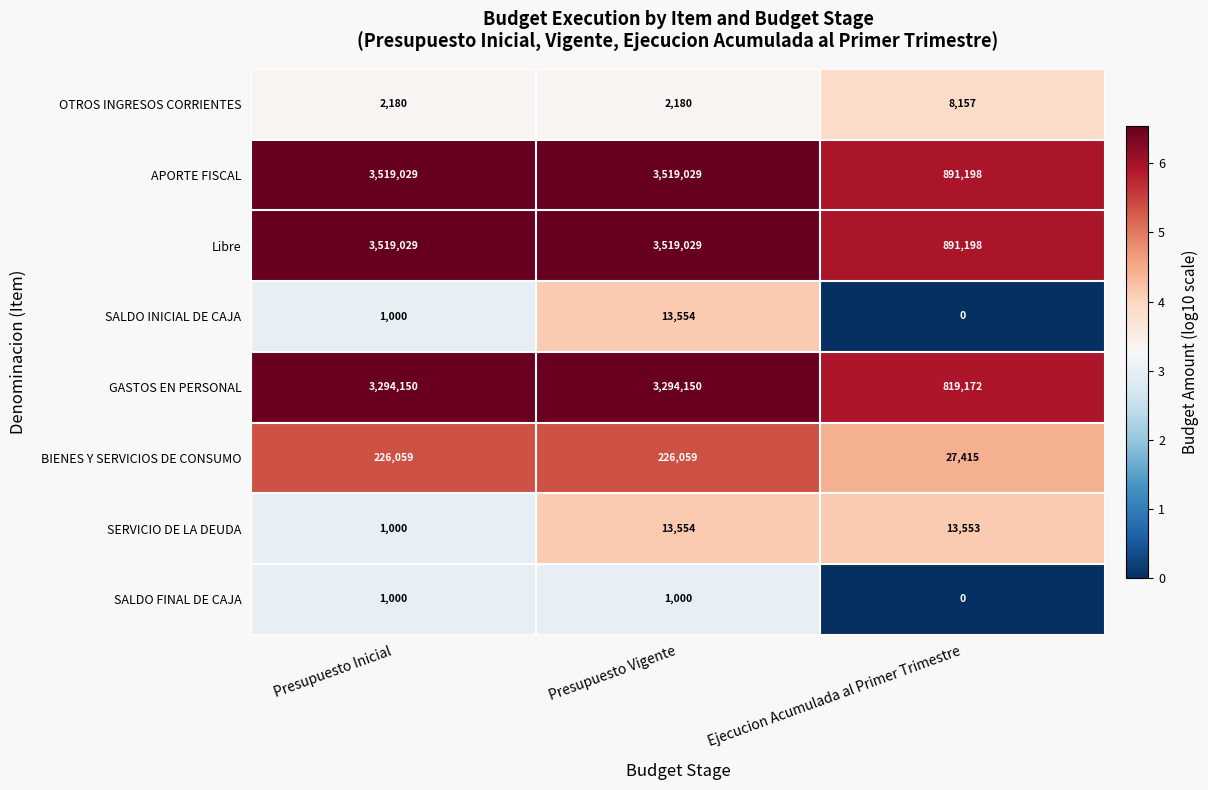

What is the greatest value displayed?

3519029